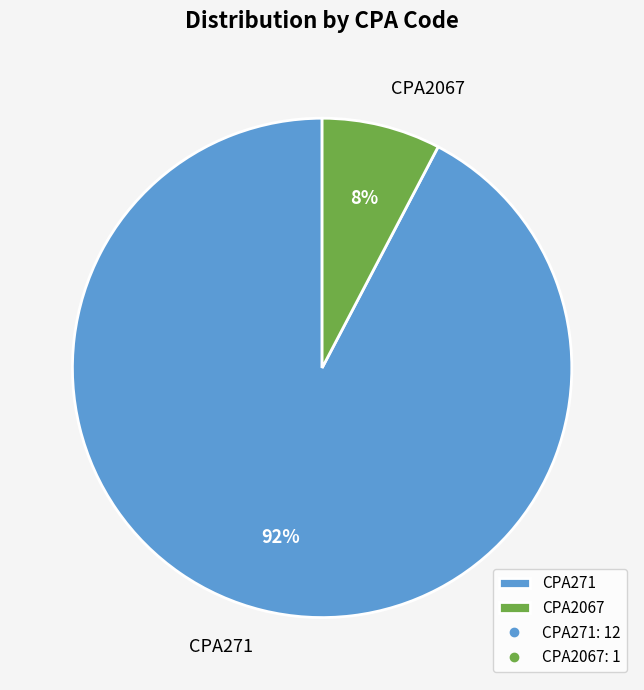

To the nearest percent, what is the combined percentage of CPA271 and CPA2067?

100%